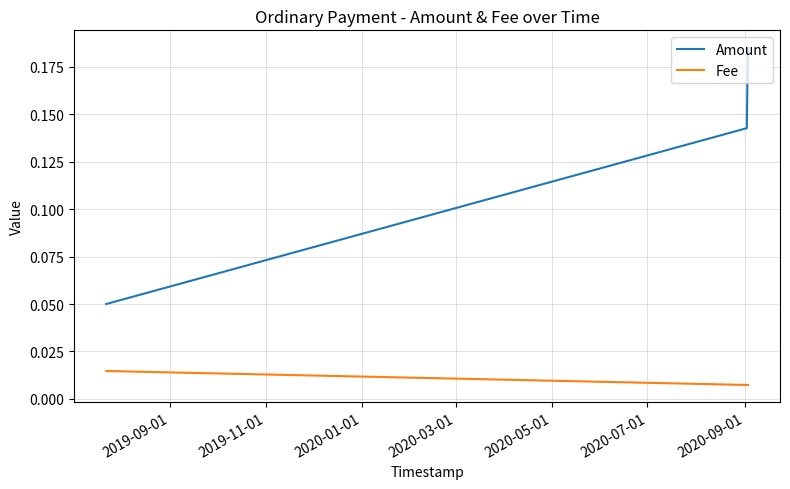

Which series has the largest total across all categories?

Amount